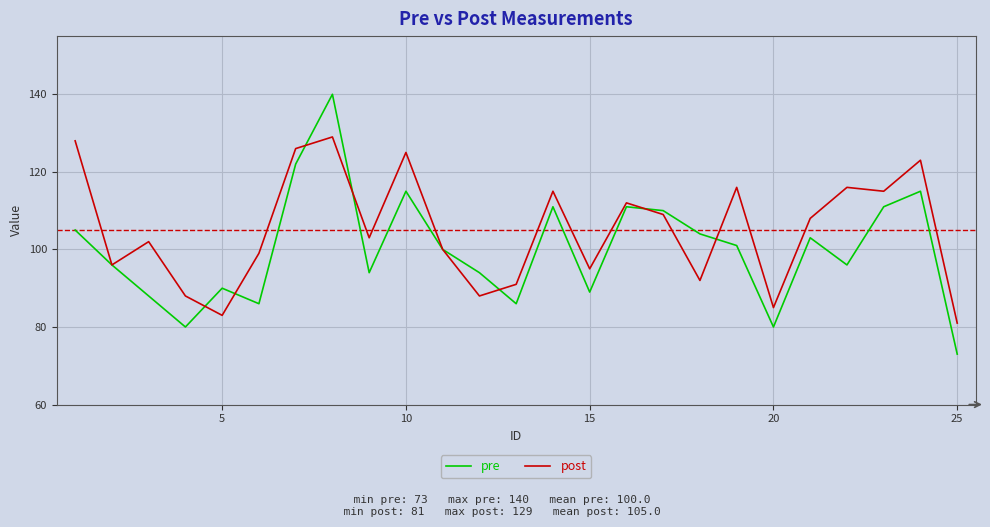

Rank the series by their maximum value, from lowest to highest.

post, pre